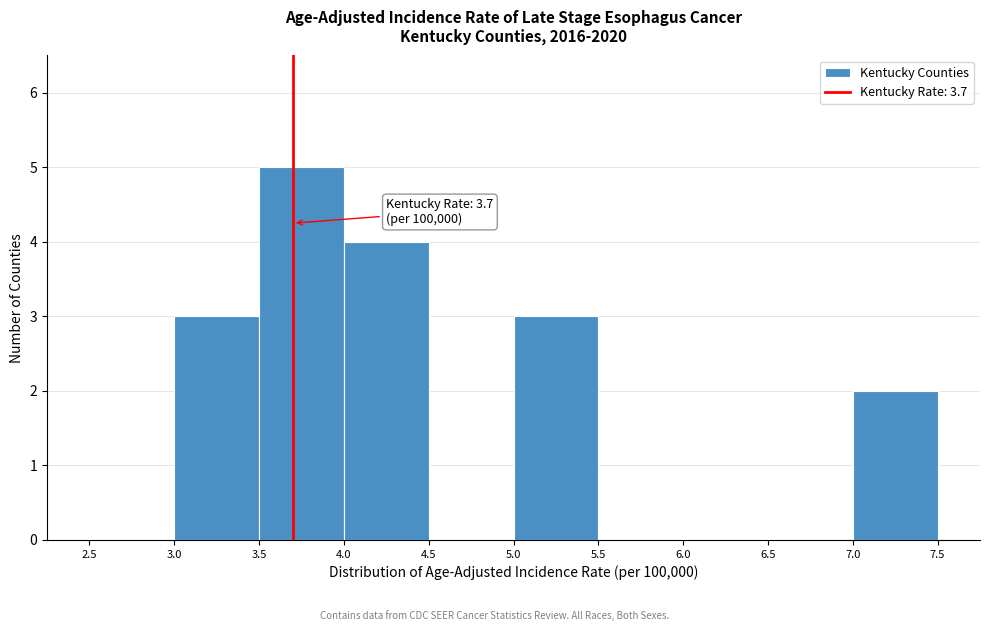

Which range on the x-axis has the tallest bar?

3.5 to 4.0